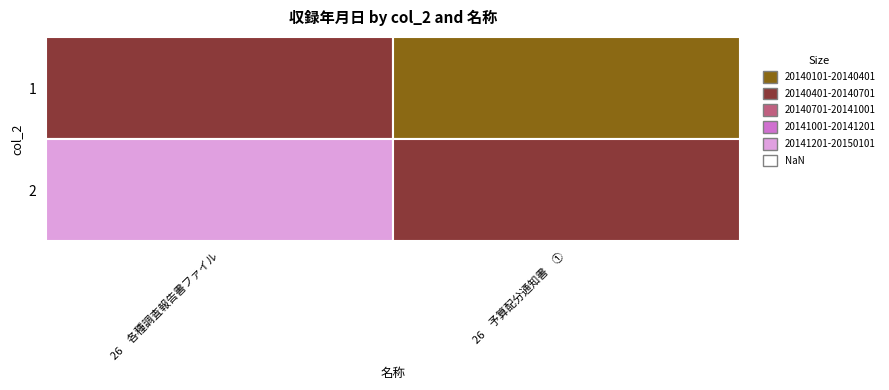

Rank the series at 1 from highest to lowest value.

2, 1